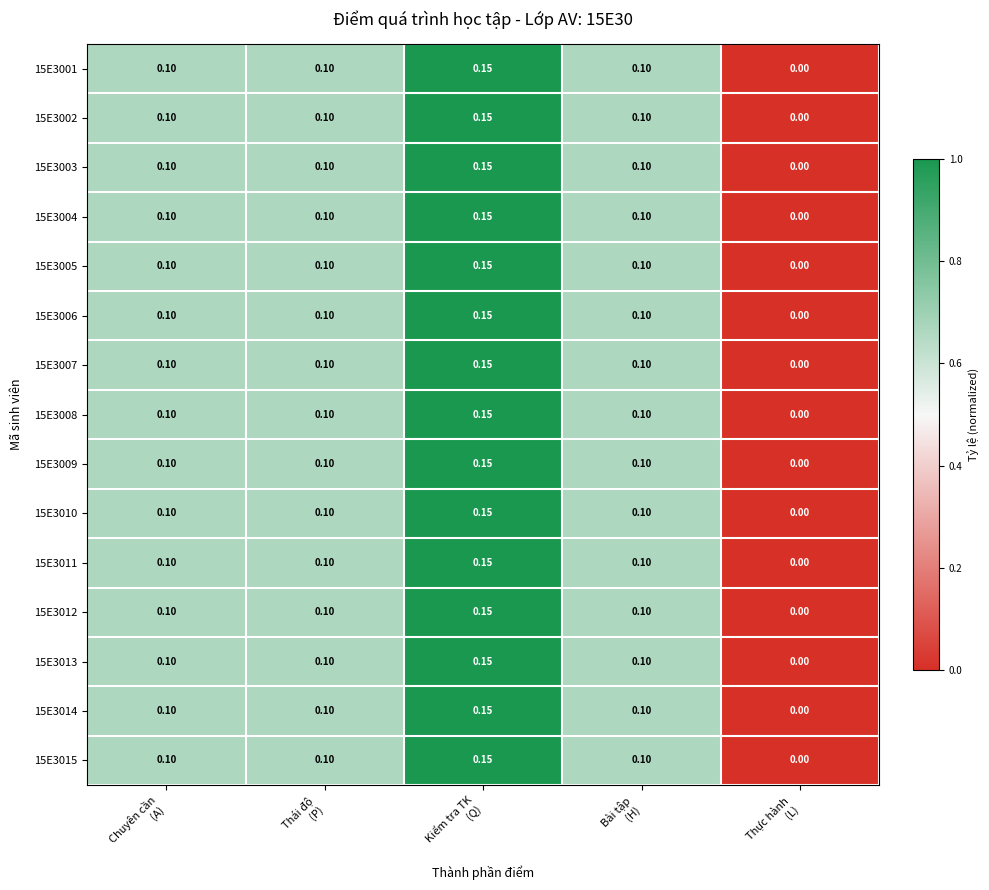

Count the number of categories in the chart.

5